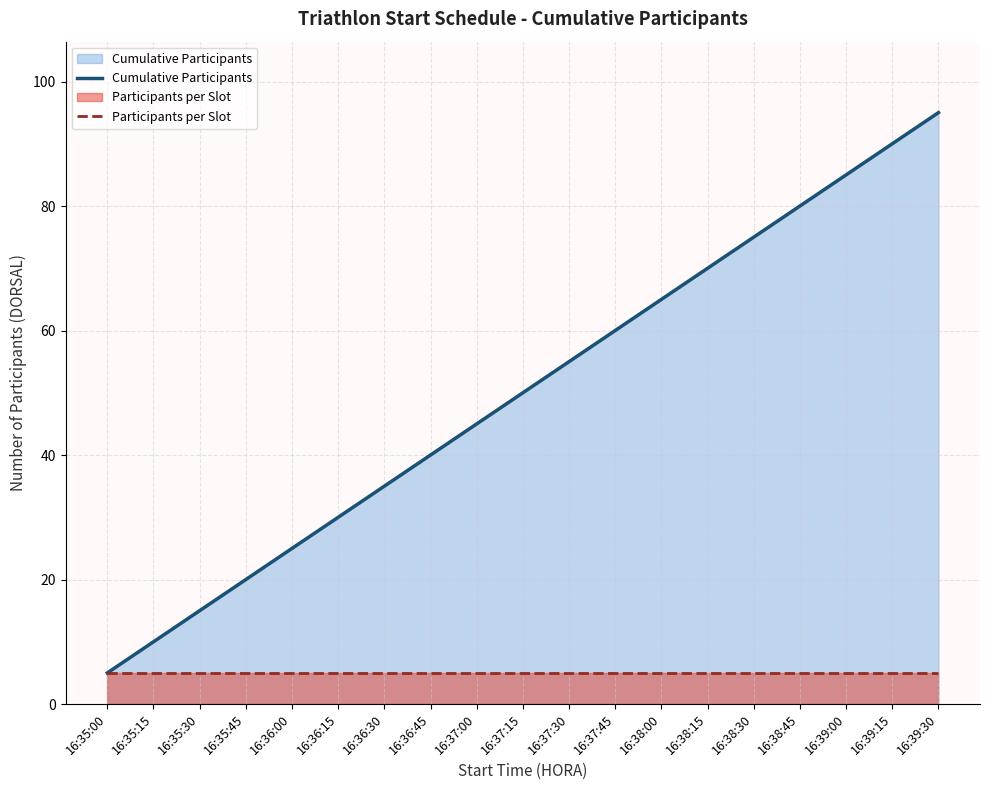

What position from the right is 16:35:00?

19